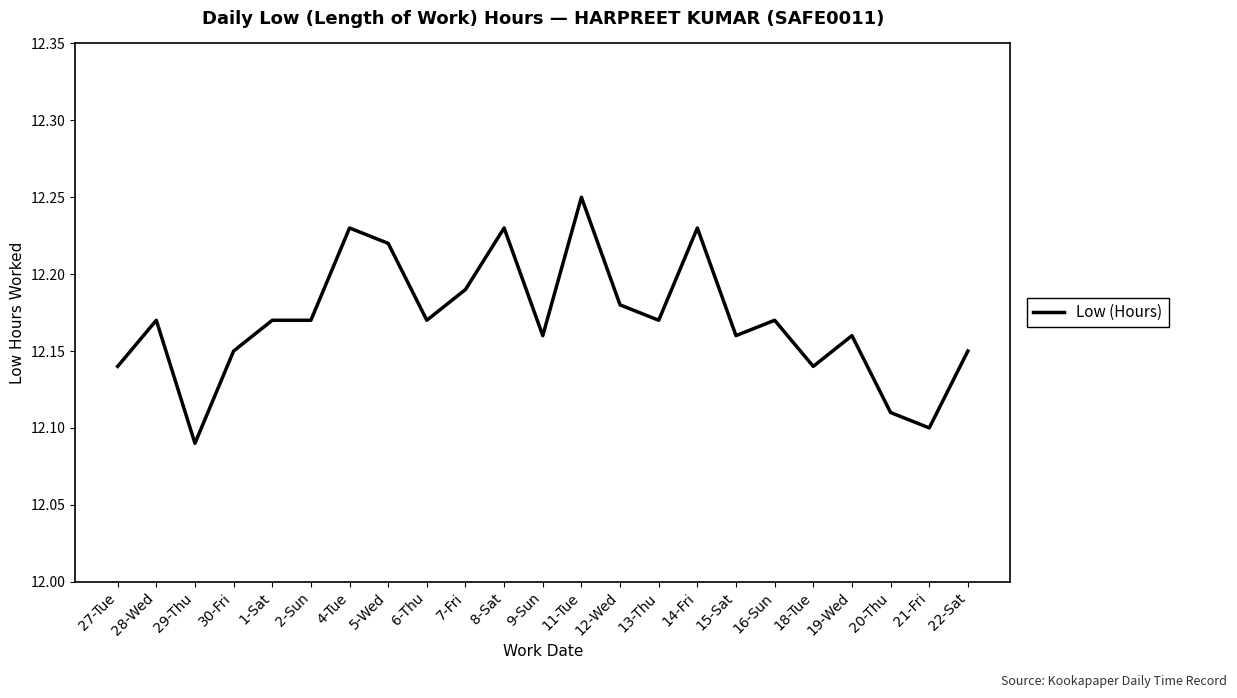

Where is the data nearest to the value 12?

29-Thu